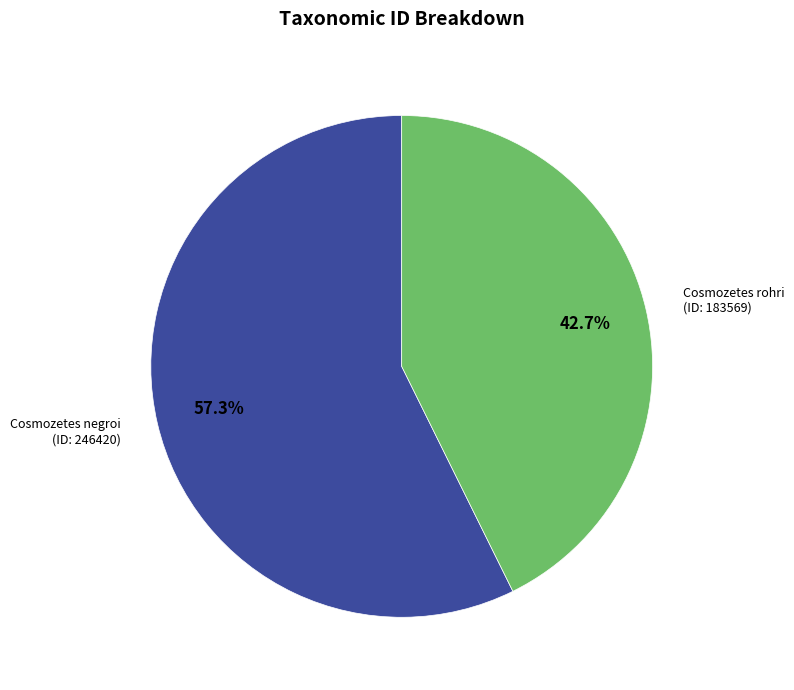

Does any single category account for the majority?

Yes